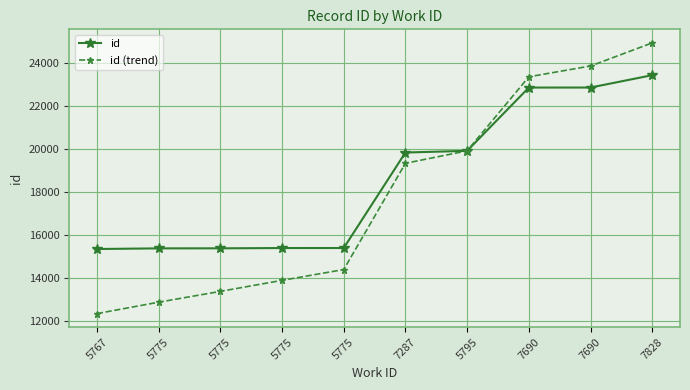

What are all the series names shown in the legend?

id, id (trend)